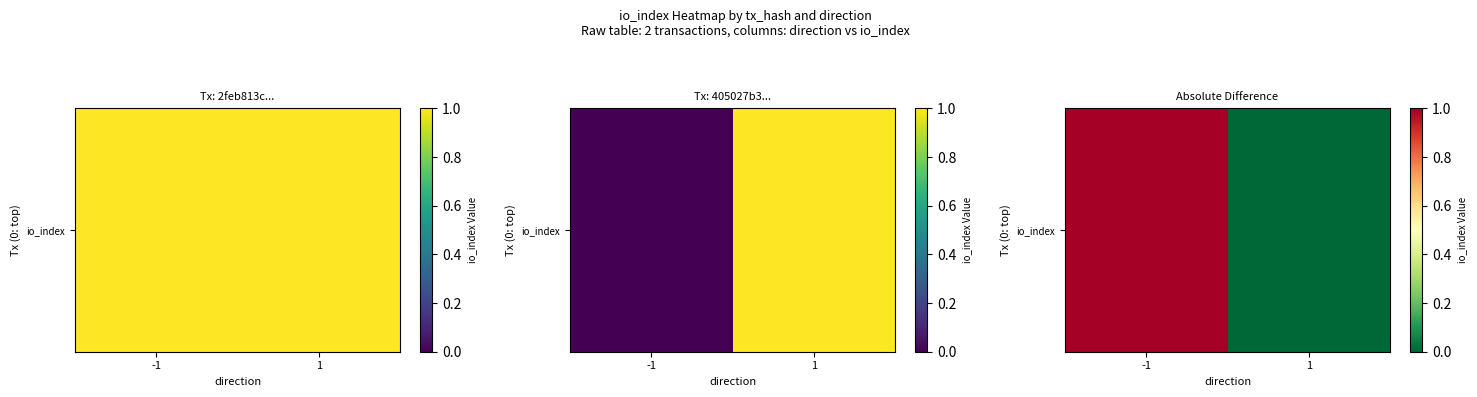

Rank the categories by value from highest to lowest.

-1, 1